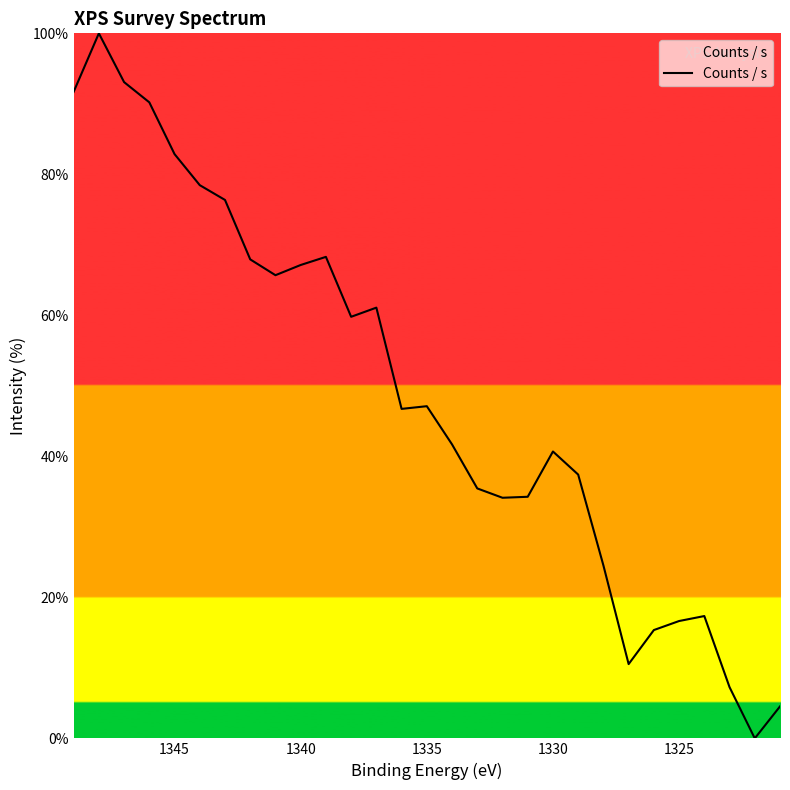

What is the difference between the maximum and second lowest values?

95.5